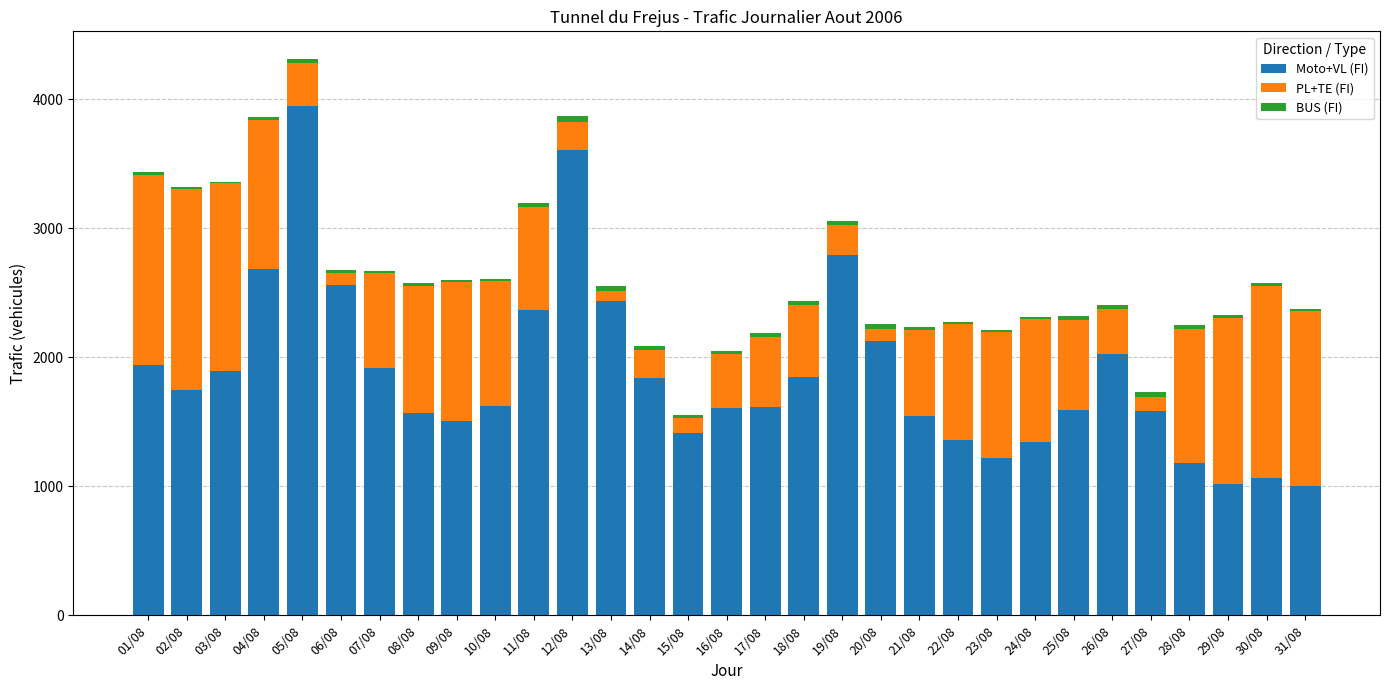

At which label does Moto+VL (FI) reach its peak?

05/08